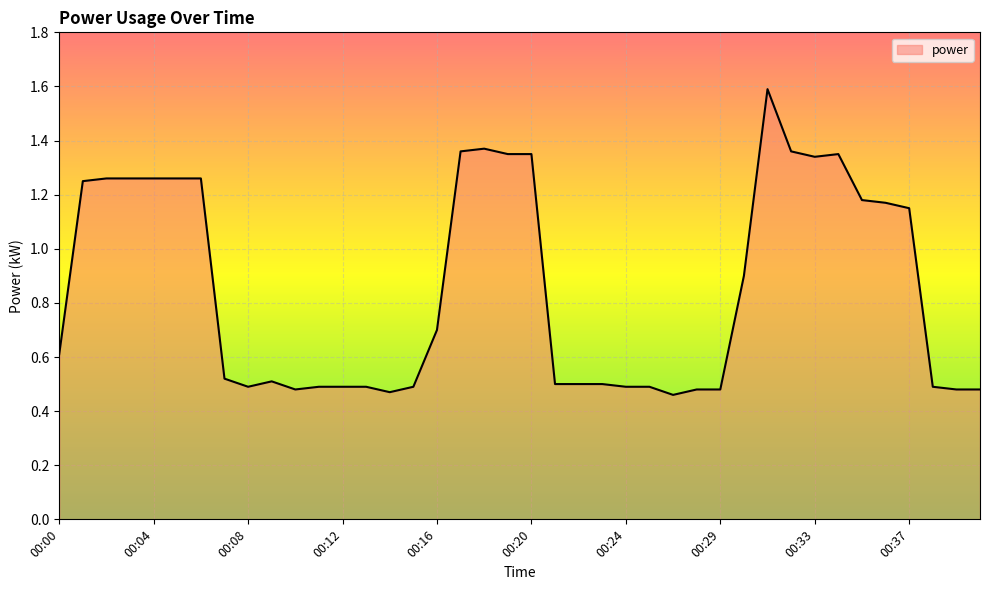

What is the maximum value shown in the chart?

1.6